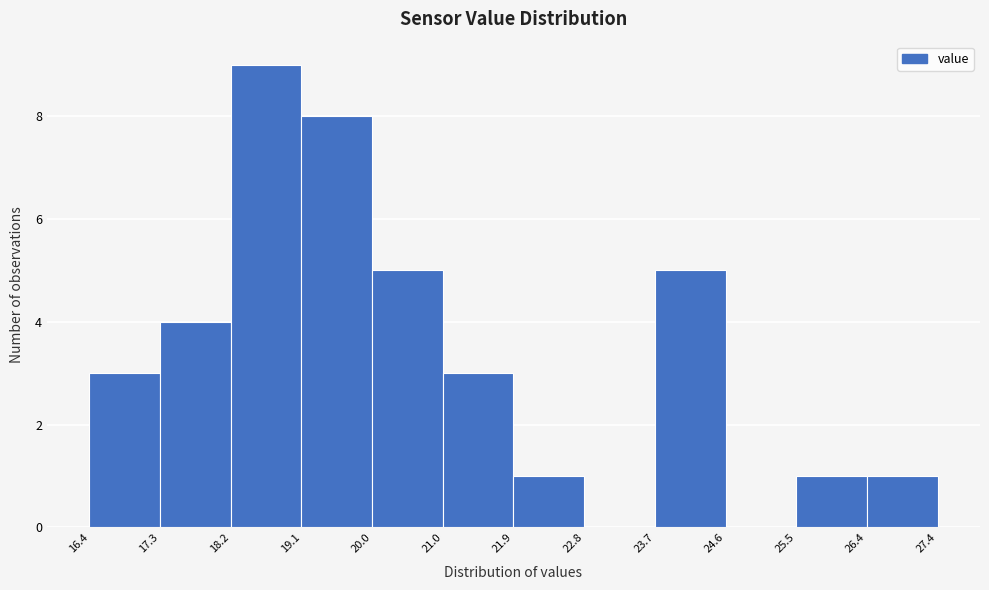

Over which range of the x-axis is the bar tallest?

18.2 to 19.1